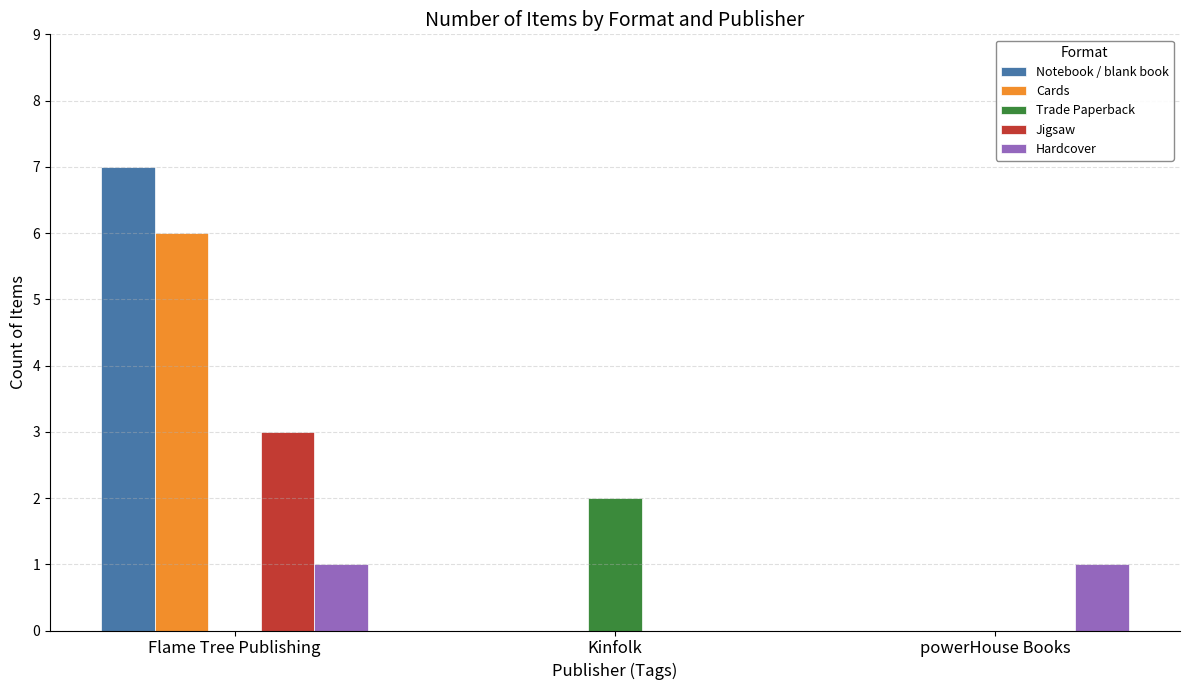

Is the value of Notebook / blank book at Flame Tree Publishing greater than the value of Trade Paperback at powerHouse Books?

Yes